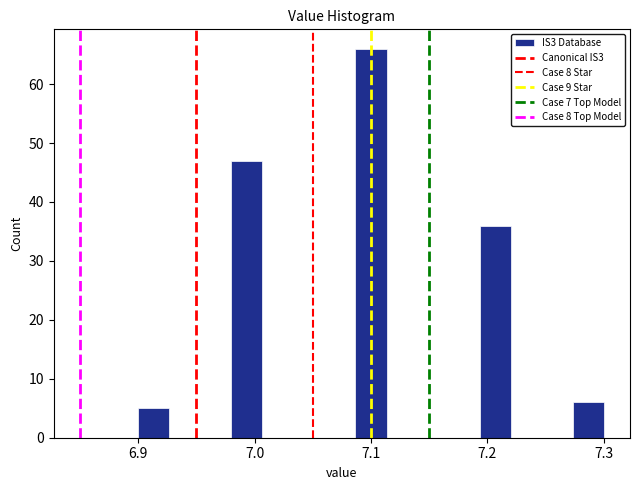

Read against the x-axis, roughly where is the centre of the tallest bar?

7.10